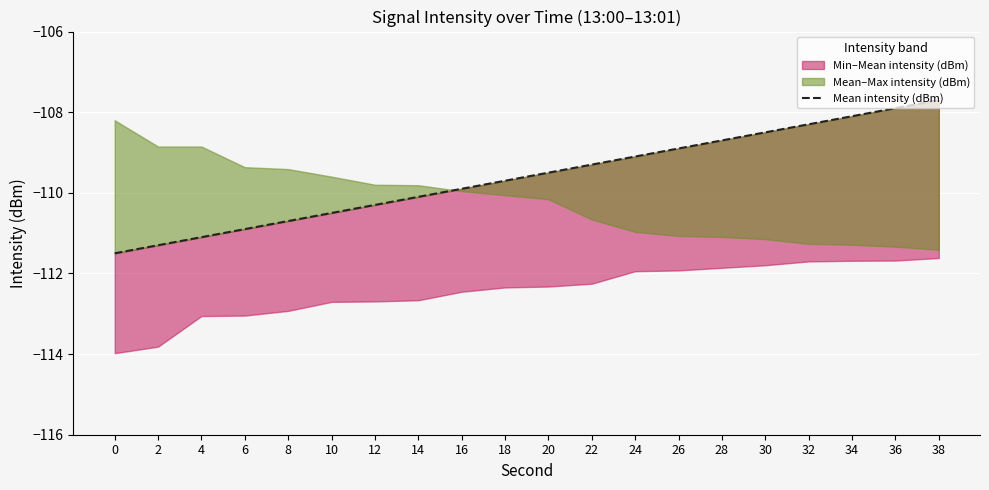

Reading right to left, list all the values displayed in this chart.

38=-107.7	36=-107.9	34=-108.1	32=-108.3	30=-108.5	28=-108.7	26=-108.9	24=-109.1	22=-109.3	20=-109.5	18=-109.7	16=-109.9	14=-110.1	12=-110.3	10=-110.5	8=-110.7	6=-110.9	4=-111.1	2=-111.3	0=-111.5